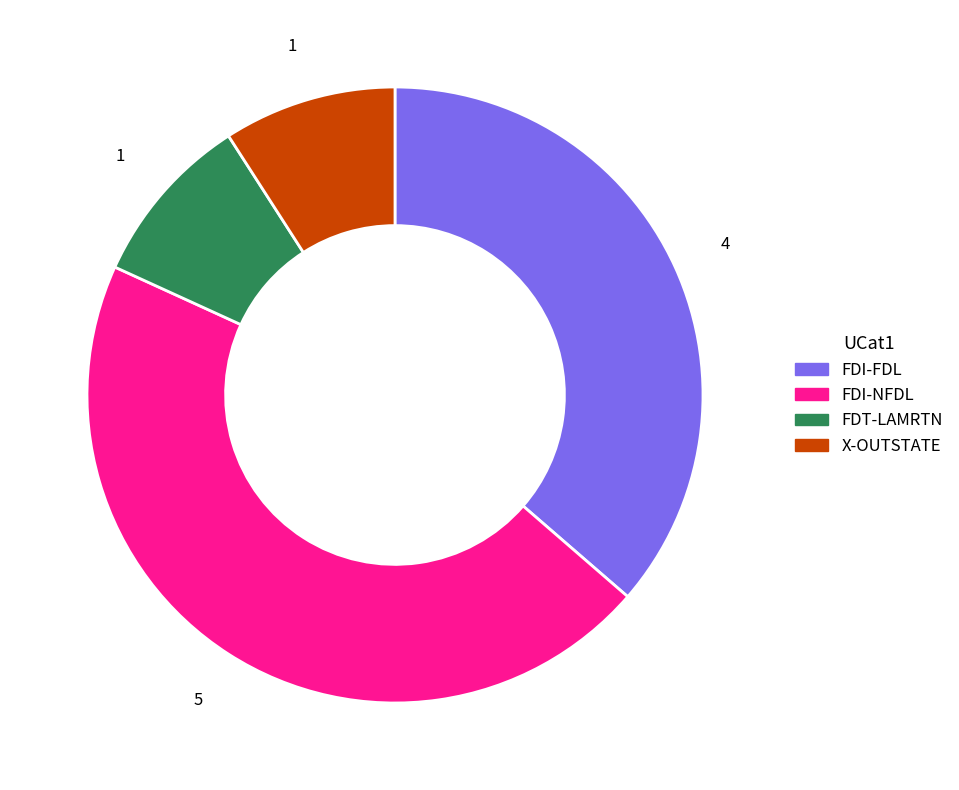

Count the number of slices in the pie.

4